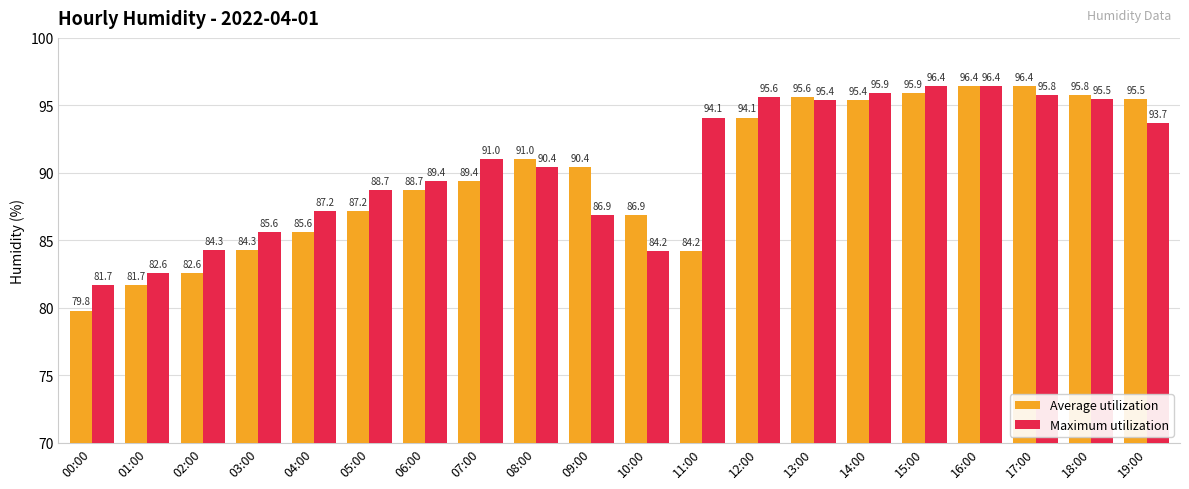

What is the spread (max minus min) of values at 09:00?

3.5